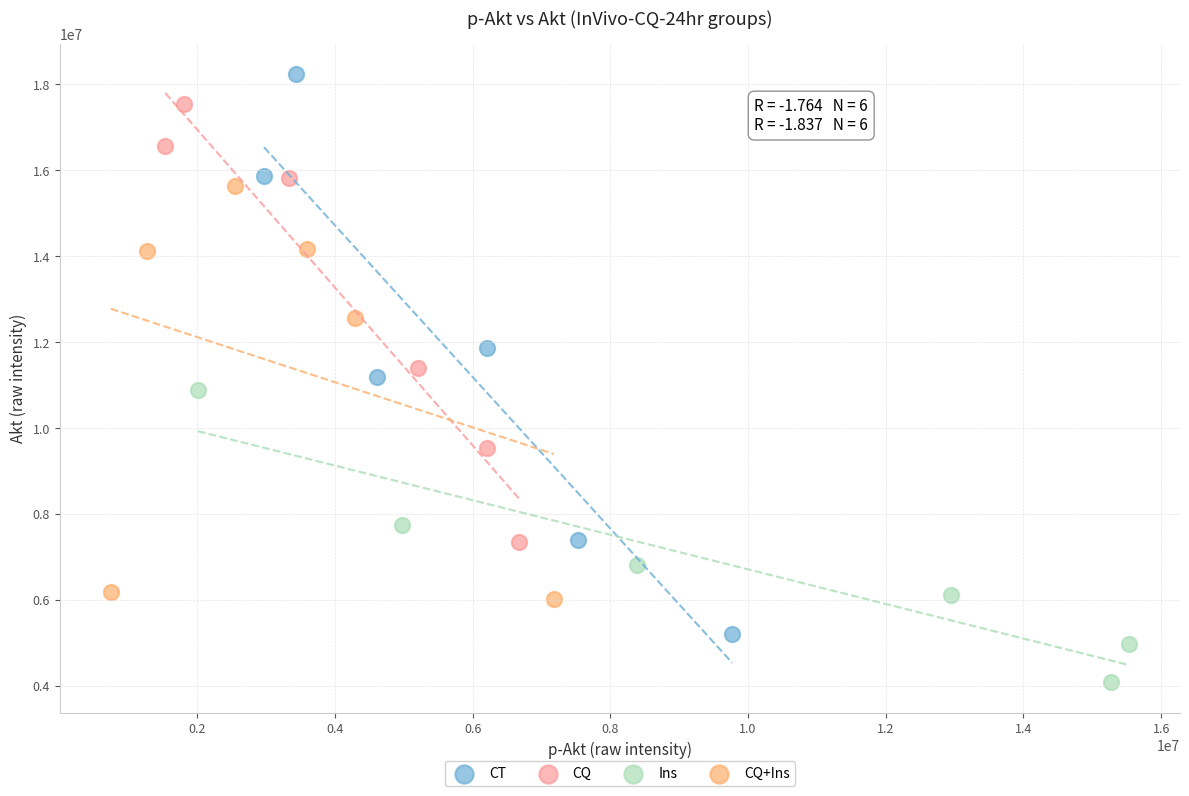

Which series has the widest spread of Y values?

CT